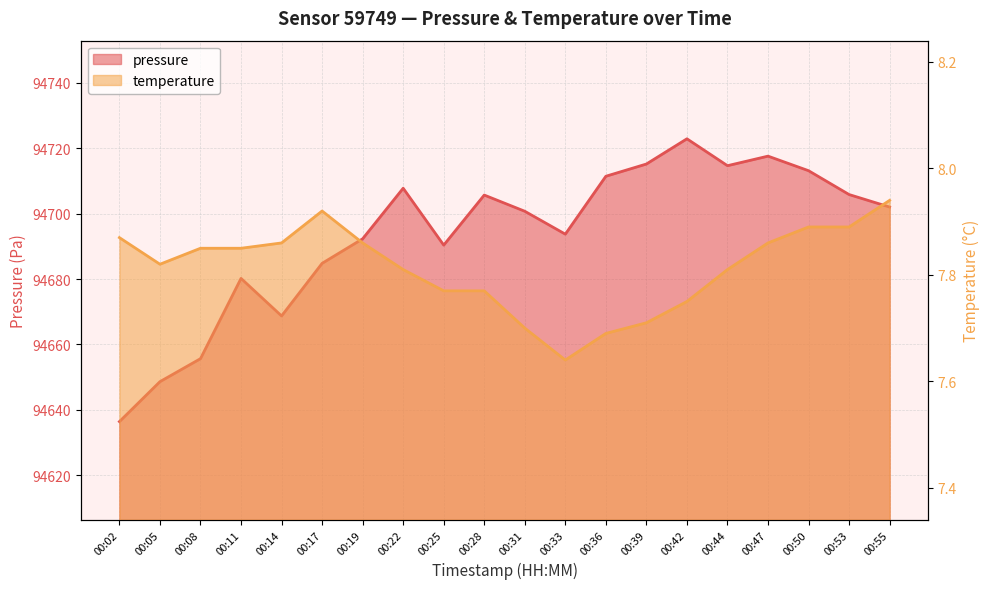

Rank the series by their maximum value, from highest to lowest.

pressure, temperature